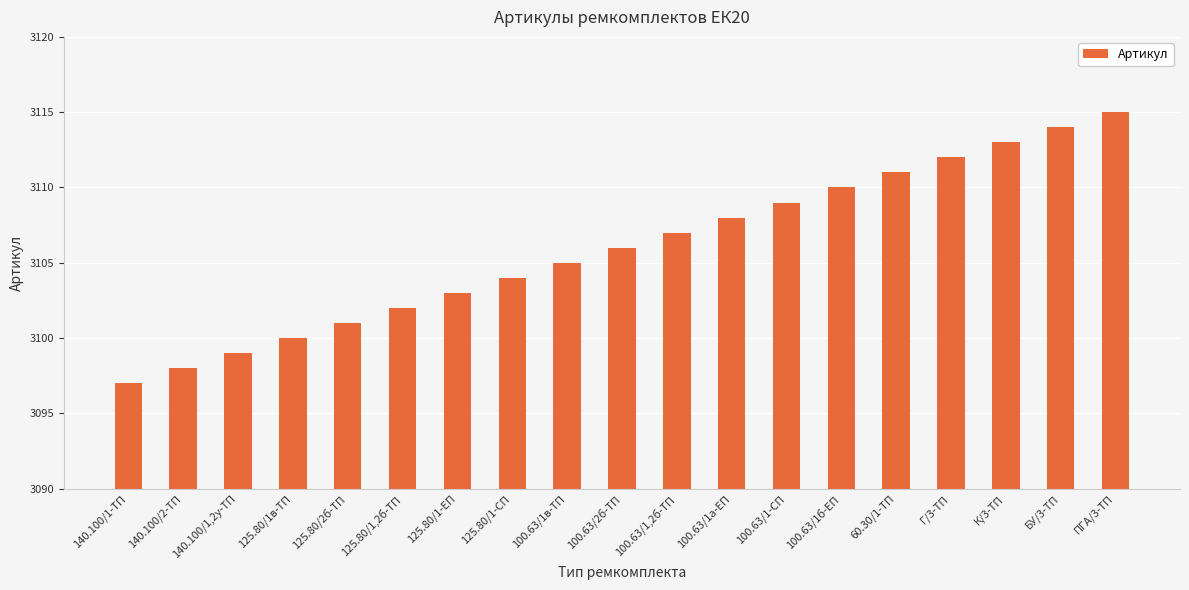

What position from the left is 60.30/1-ТП?

15